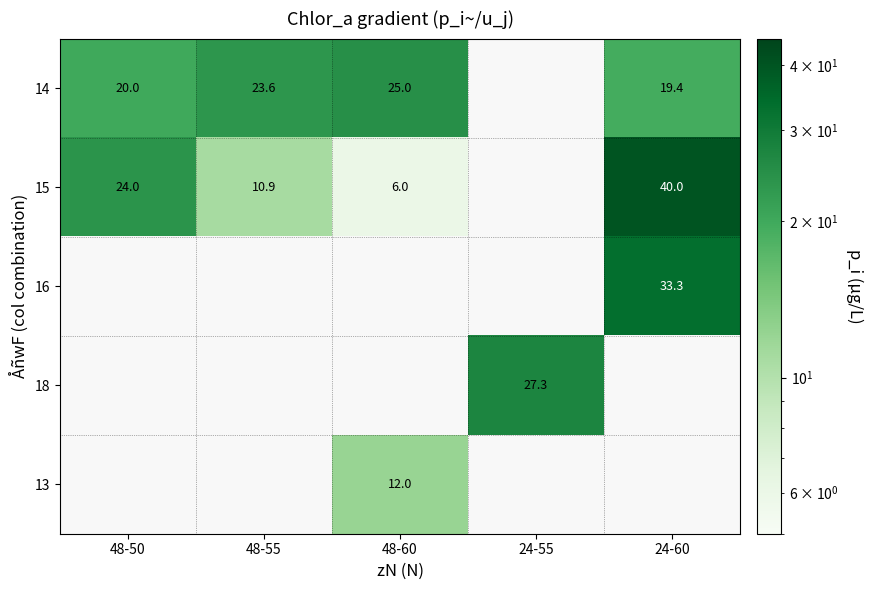

True or false: 15 has a value of 53.9 at 24-60.

False